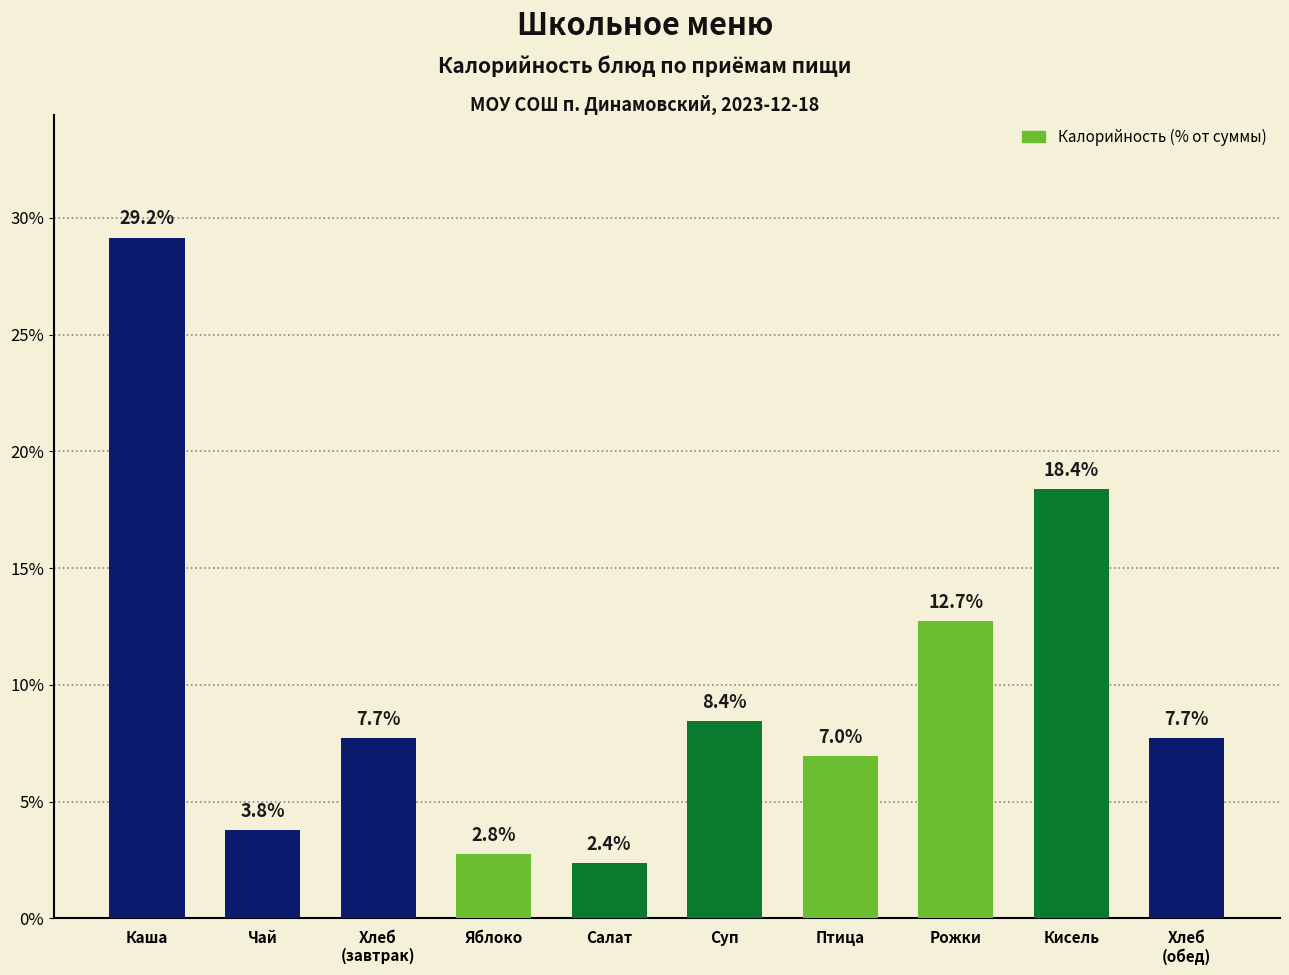

Which category has the lowest value across all series?

Салат